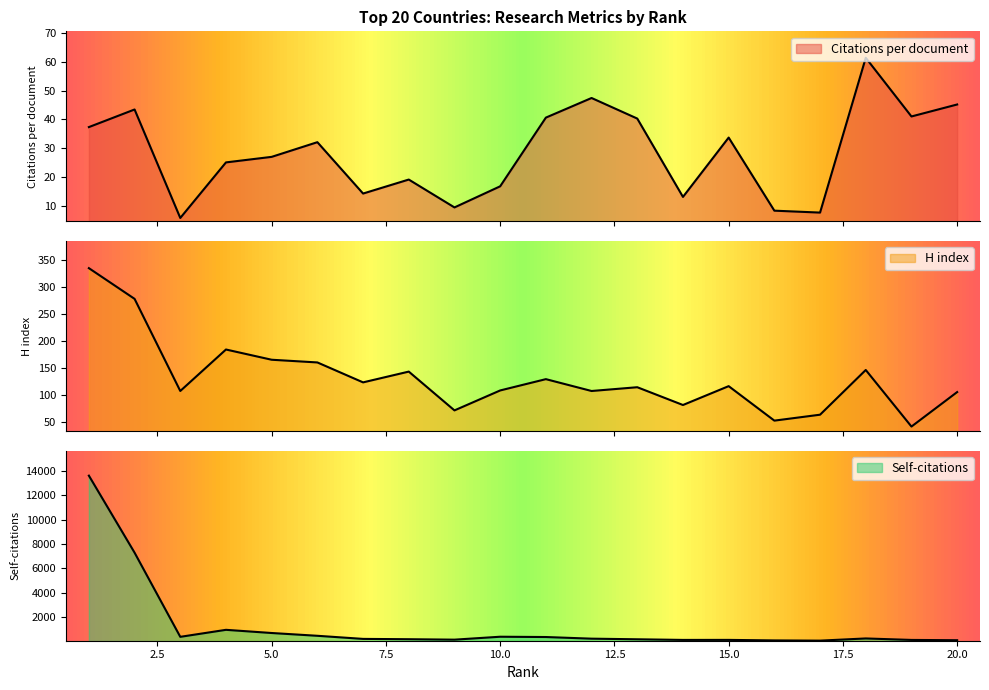

Reading left to right, list all the values displayed in this chart.

Citations per document: 37.3	43.4	5.7	25.0	26.9	32.0	14.2	19.0	9.3	16.7	40.6	47.4	40.3	13.0	33.6	8.2	7.5	61.4	41.0	45.2
H index: 335.0	278.0	107.0	184.0	165.0	160.0	123.0	143.0	71.0	108.0	129.0	107.0	114.0	81.0	116.0	52.0	63.0	146.0	41.0	105.0
Self-citations: 13625.0	7281.0	350.0	927.0	665.0	436.0	180.0	154.0	117.0	358.0	334.0	199.0	148.0	96.0	98.0	55.0	37.0	217.0	95.0	71.0